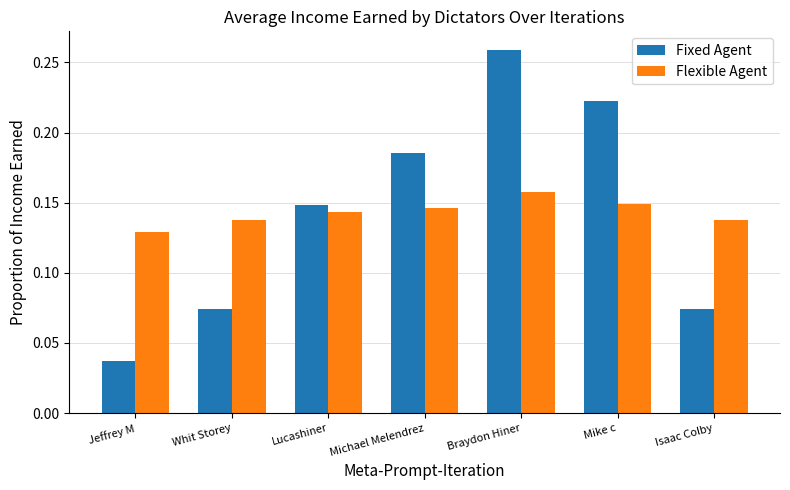

What are all the series names shown in the legend?

Fixed Agent, Flexible Agent